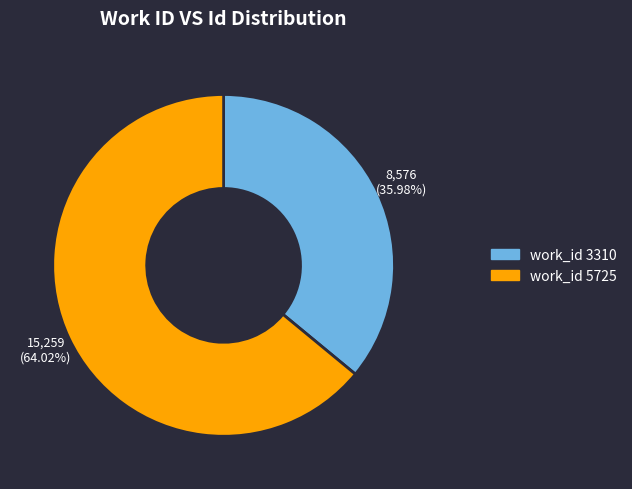

Is there any slice that represents more than half of the pie?

Yes